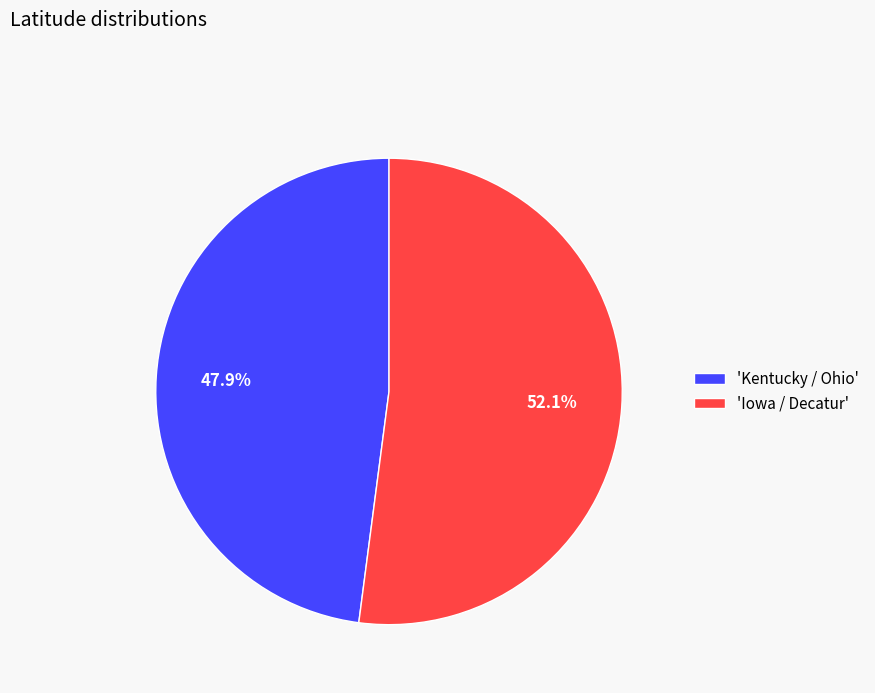

Is there any slice that represents more than half of the pie?

Yes